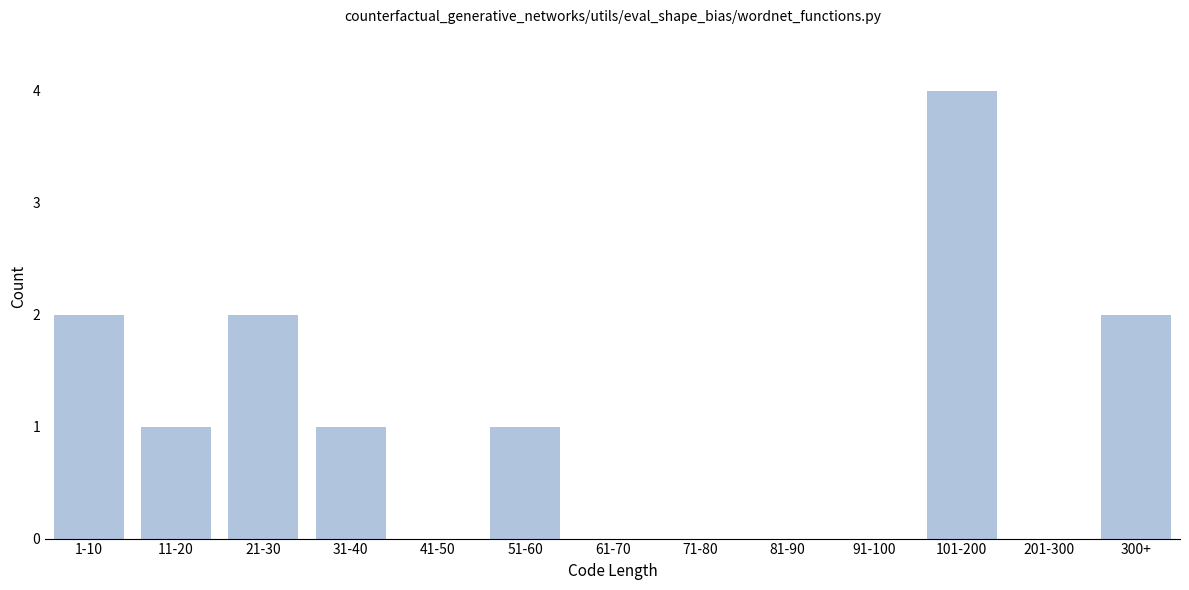

Reading left to right, extract all data points from this chart.

1-10=2	11-20=1	21-30=2	31-40=1	41-50=0	51-60=1	61-70=0	71-80=0	81-90=0	91-100=0	101-200=4	201-300=0	300+=2